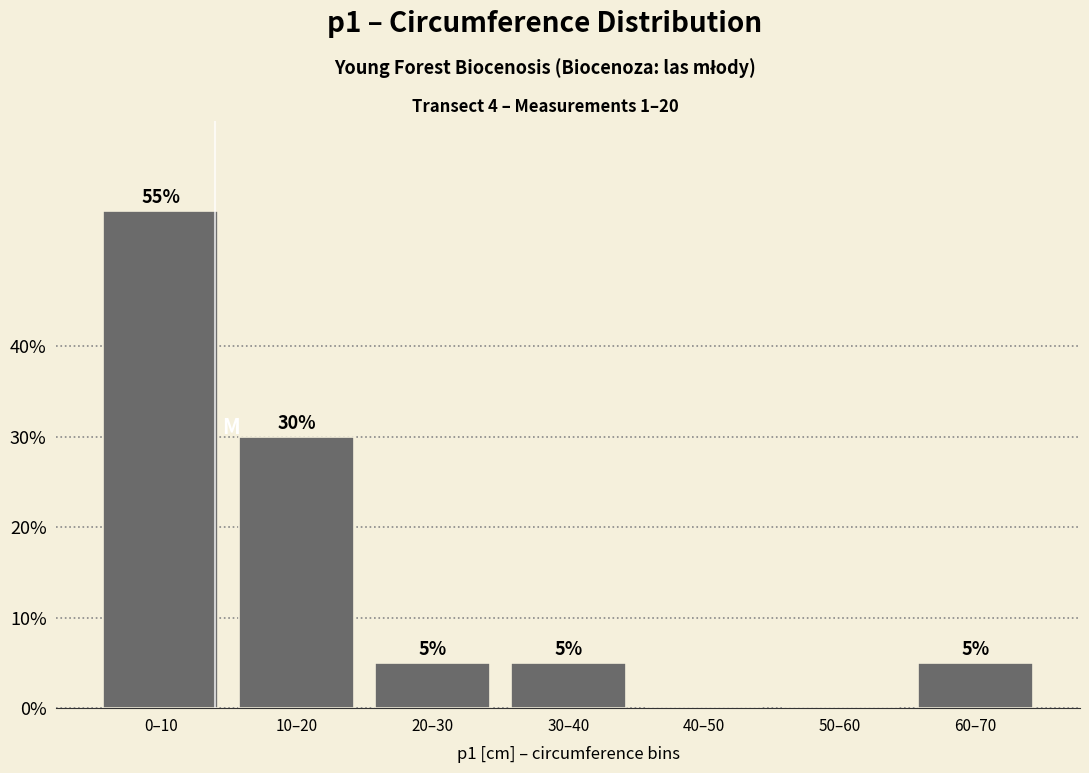

Reading left to right, what are all the values shown in this chart?

0–10=55.0	10–20=30.0	20–30=5.0	30–40=5.0	40–50=0.0	50–60=0.0	60–70=5.0